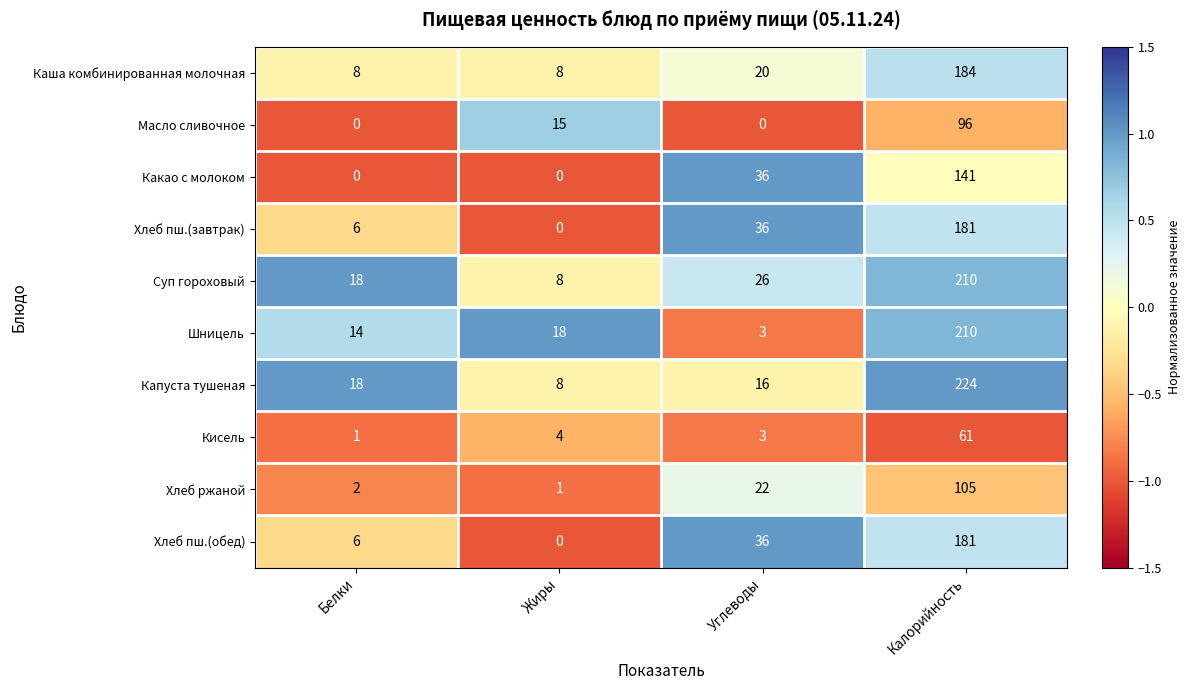

At which category is the sum across all series the highest?

Калорийность